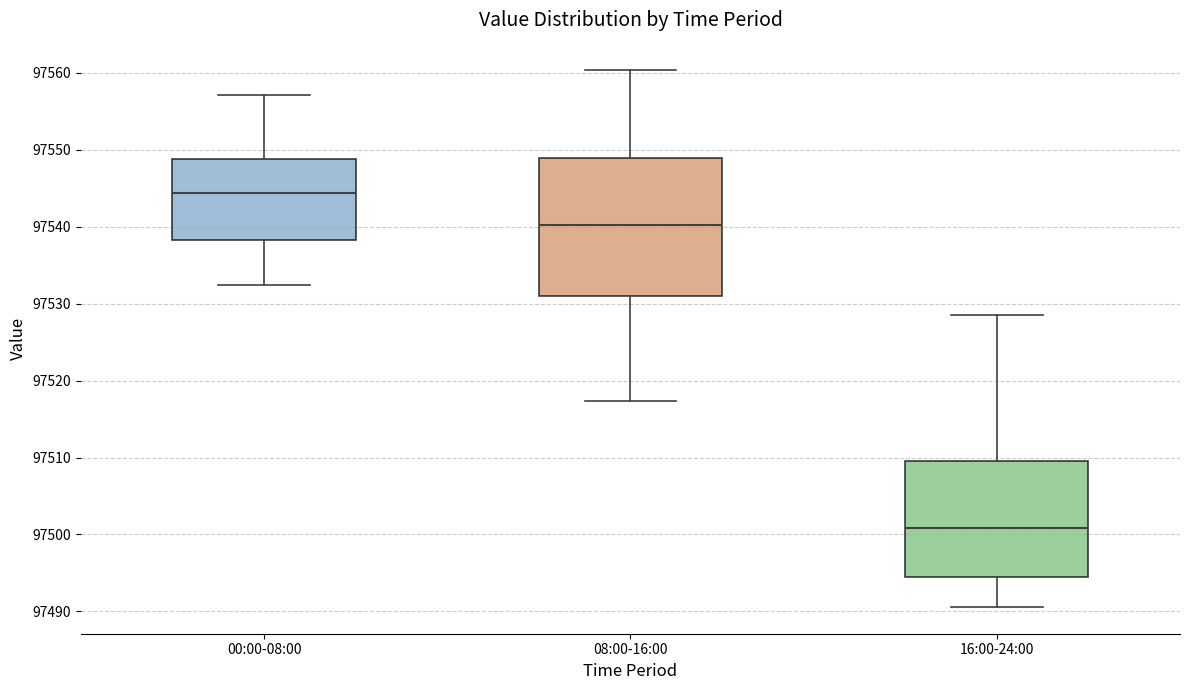

Which box is the tallest, from its lower edge to its upper edge?

08:00-16:00